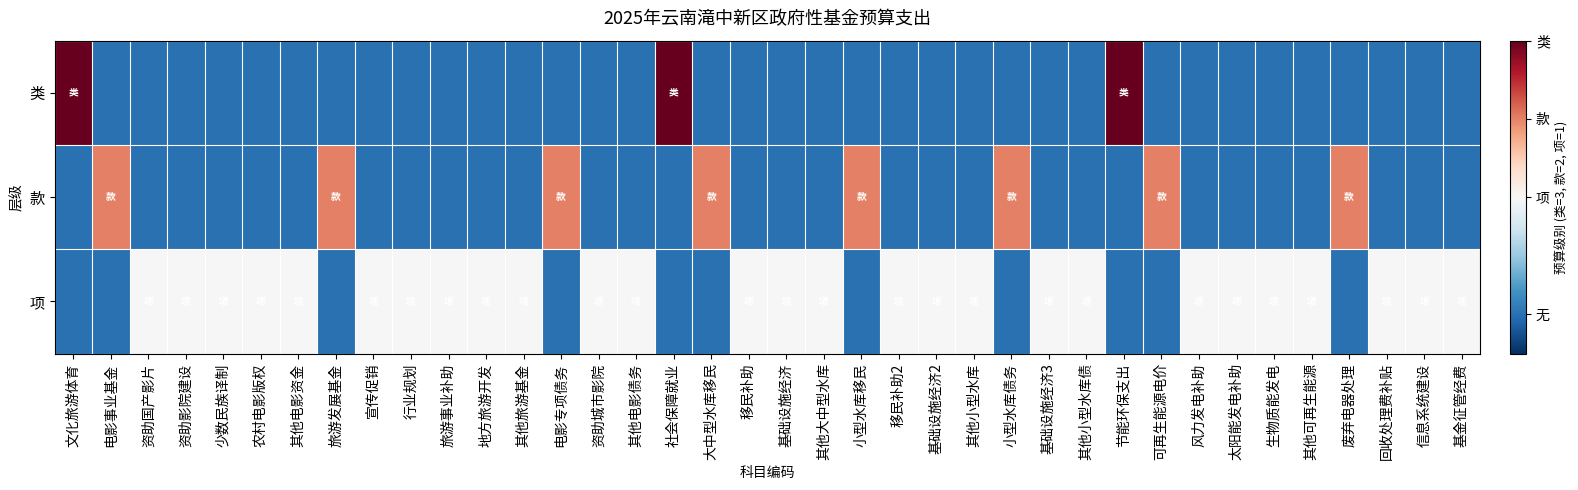

Rank the series at 太阳能发电补助 from lowest to highest value.

类, 款, 项